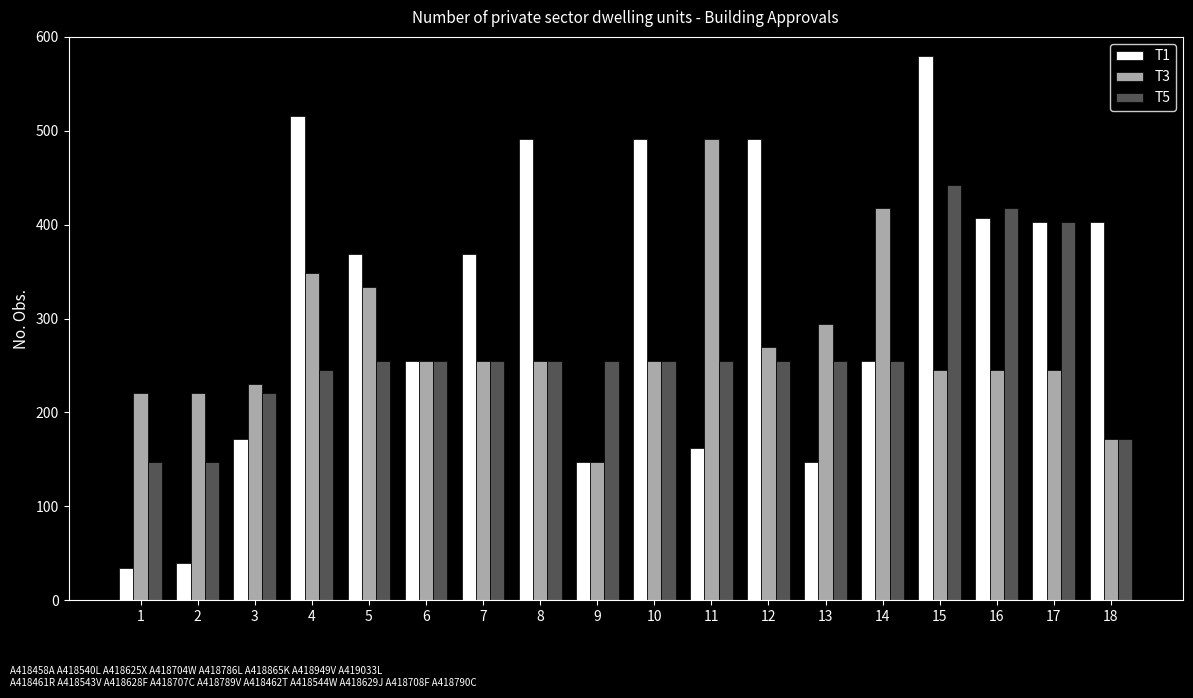

The value of T3 at 11 is 115.5. True or false?

False